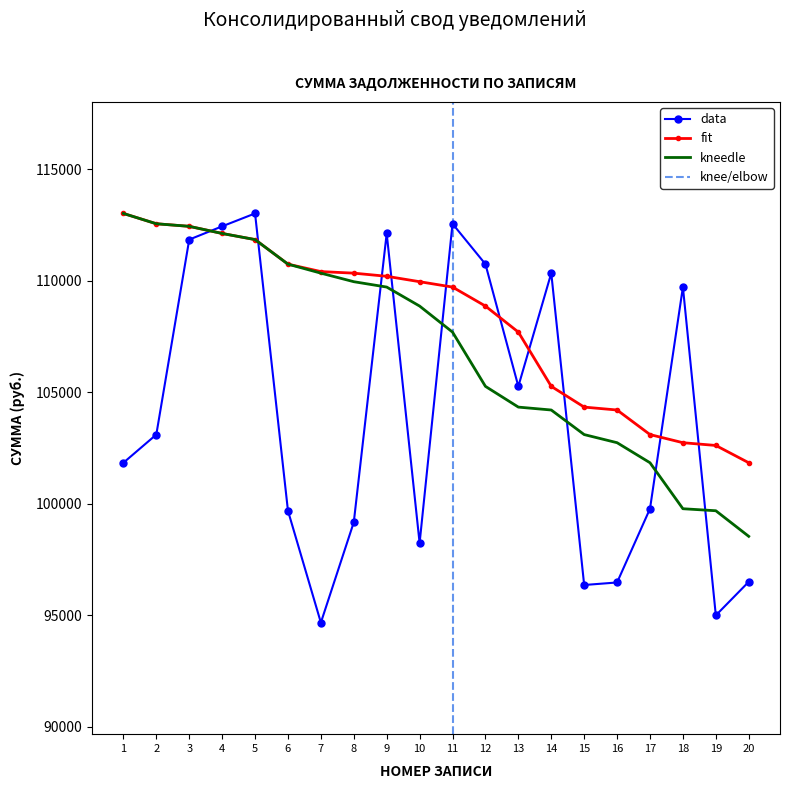

The value of kneedle at 14 is 45446.0. True or false?

False